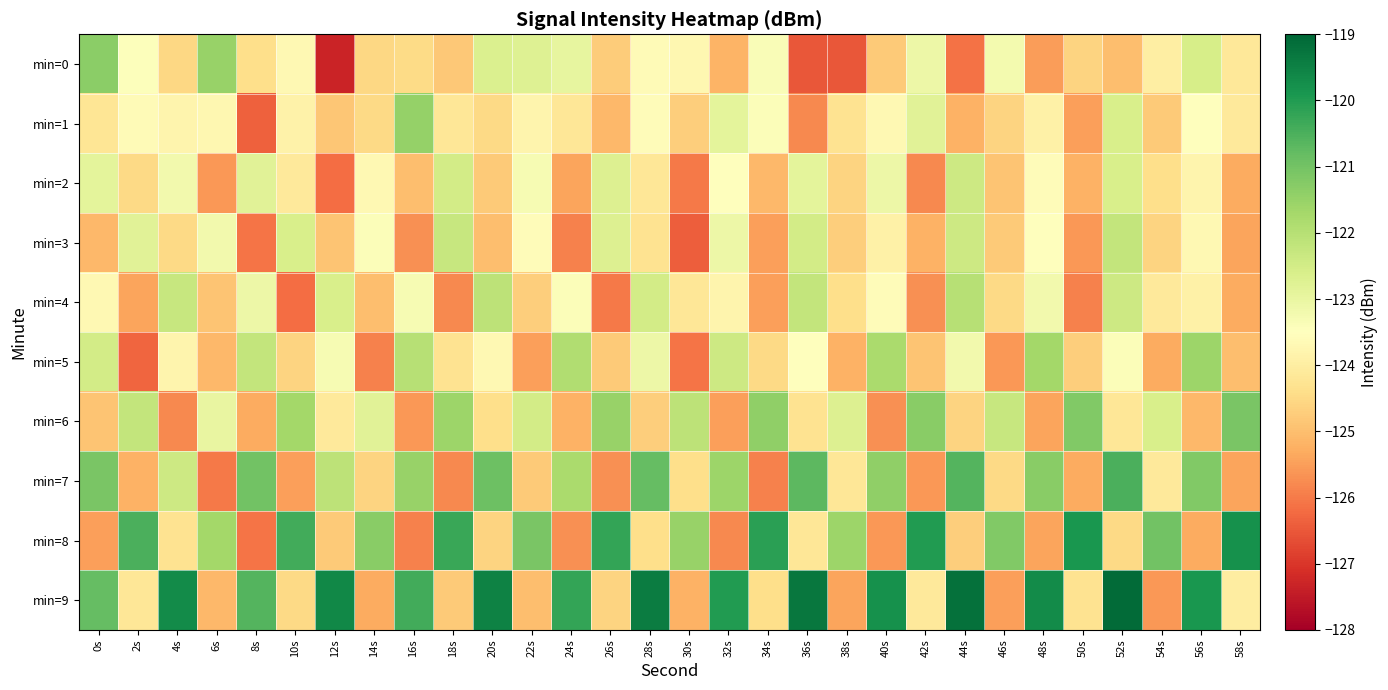

Rank the series by their maximum value, from highest to lowest.

min=9, min=8, min=7, min=6, min=0, min=1, min=5, min=4, min=3, min=2